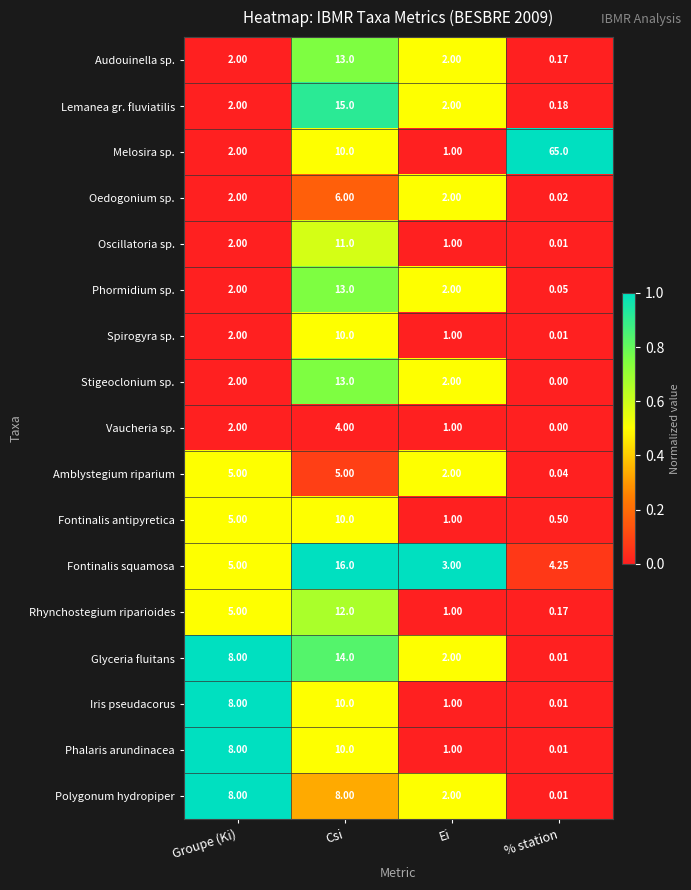

At which label is Phalaris arundinacea closest to 5?

Groupe (Ki)